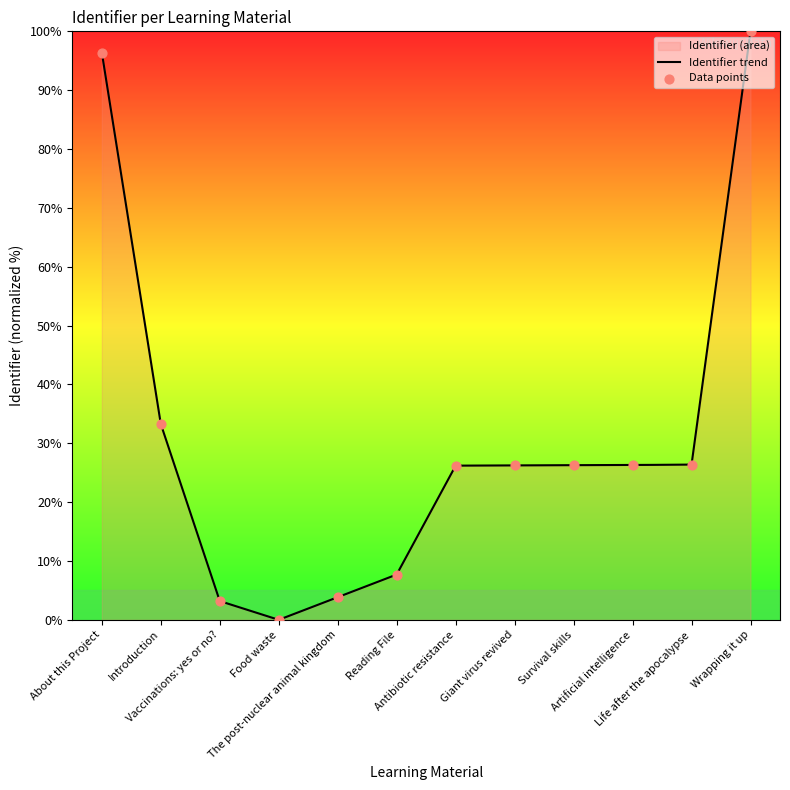

Between Giant virus revived and Artificial intelligence, which is larger?

Artificial intelligence